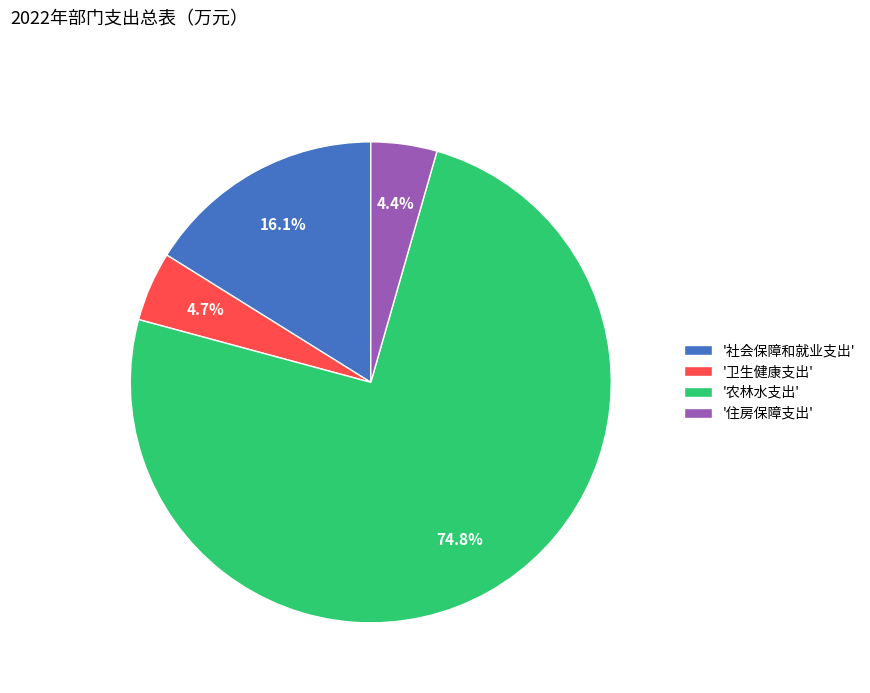

How many slices are in this pie chart?

4